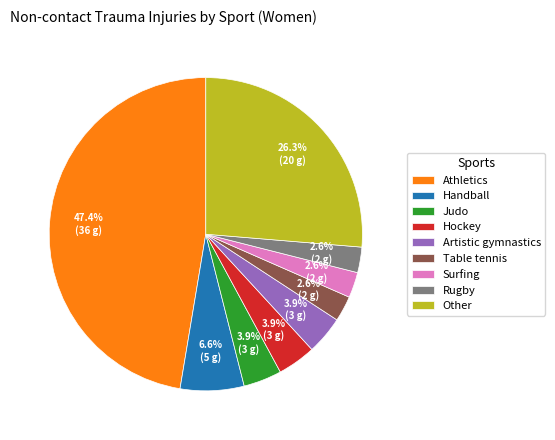

Is there any slice that represents more than half of the pie?

No